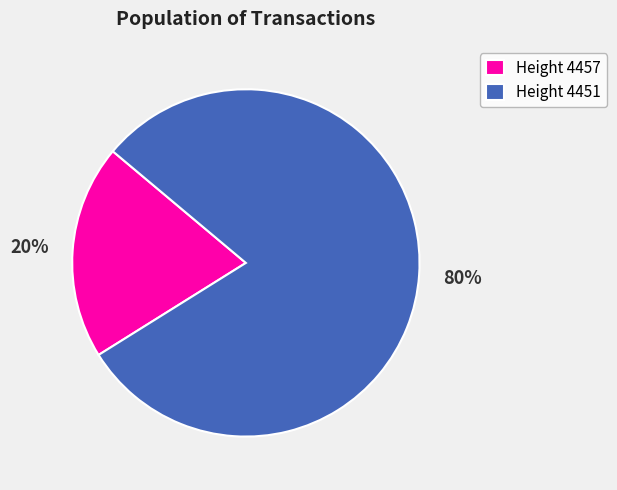

How many slices are in this pie chart?

2